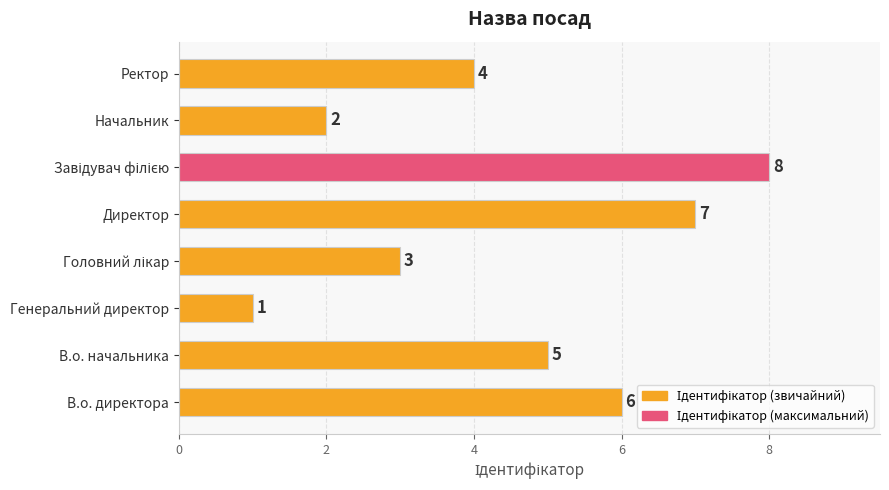

What is the difference between the second highest and minimum values?

6